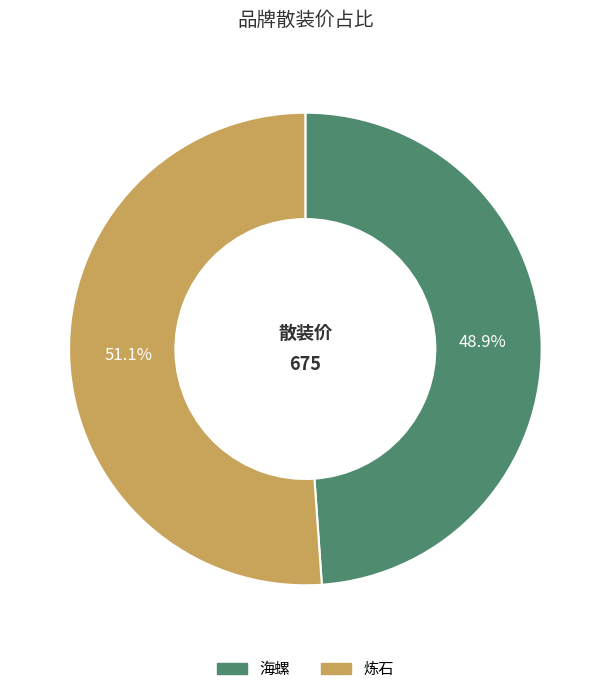

How many segments does this pie chart have?

2